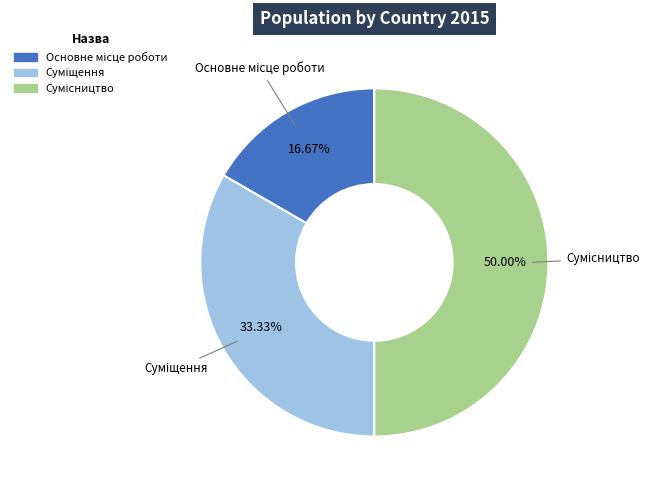

To the nearest percent, what portion does Сумісництво represent?

50%